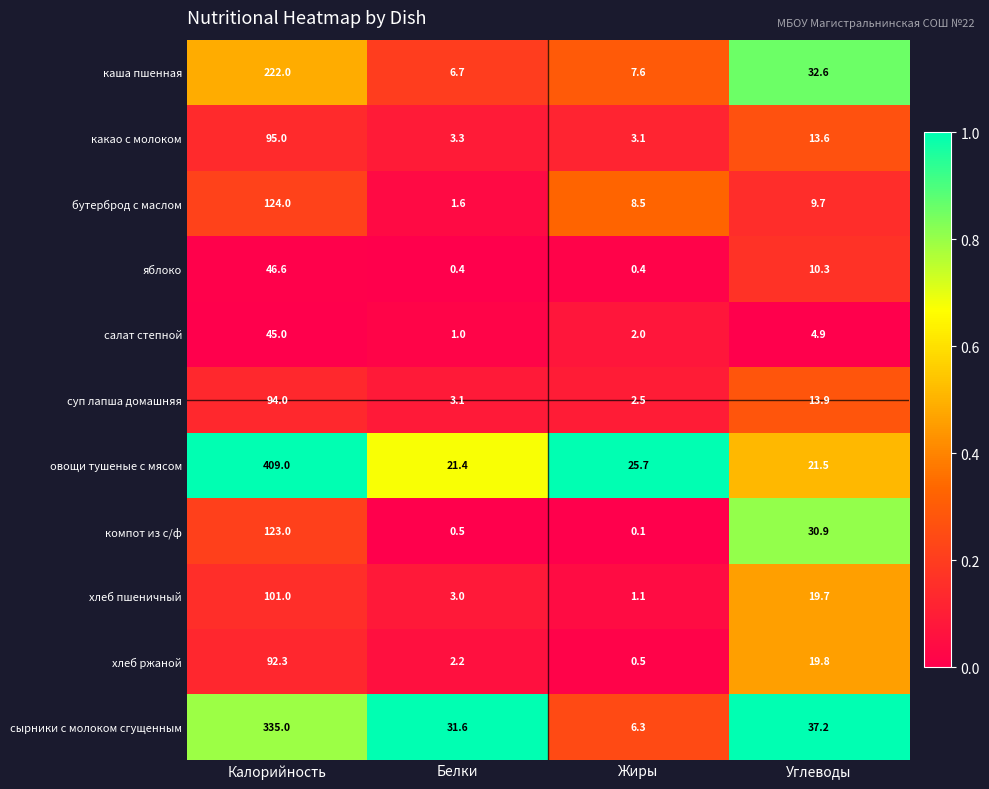

At which label does суп лапша домашняя first exceed 13?

Калорийность